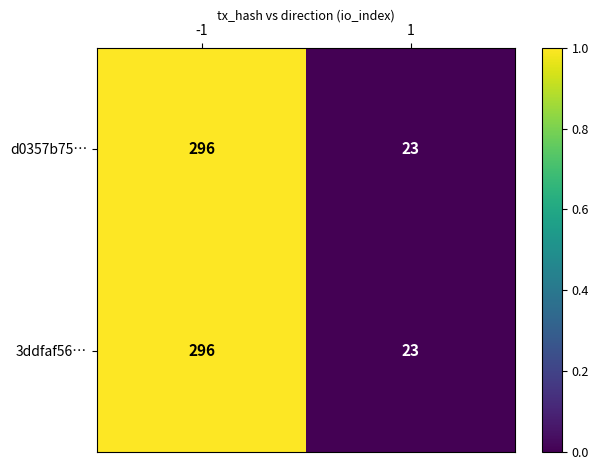

At which category is the sum across all series the highest?

-1